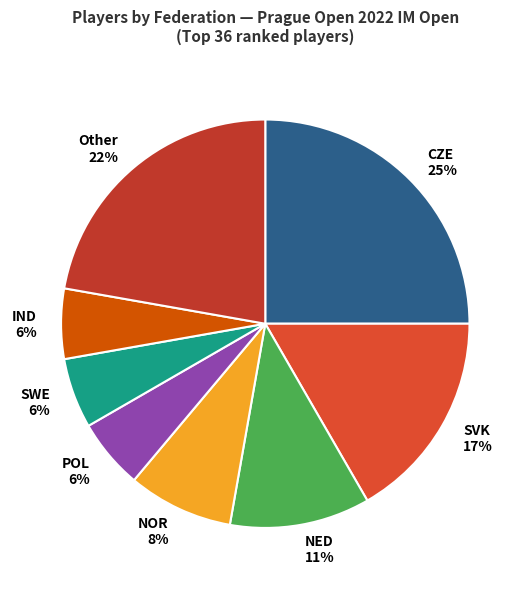

Do SWE 6% and NOR 8% together represent more than half of the pie?

No